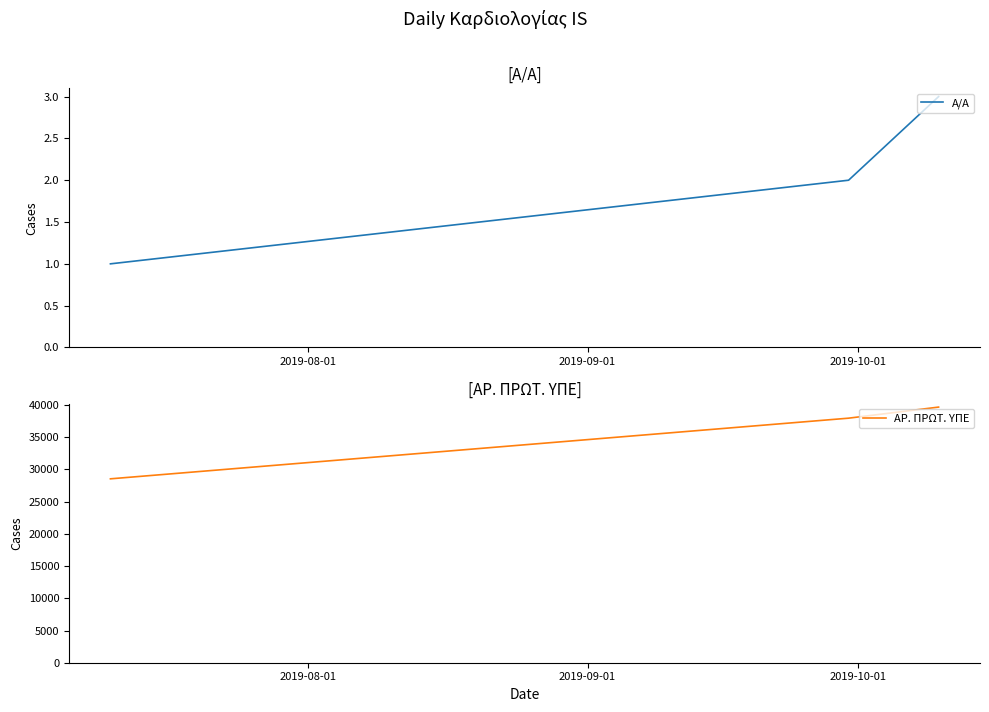

At how many categories does at least one series exceed 20212?

3